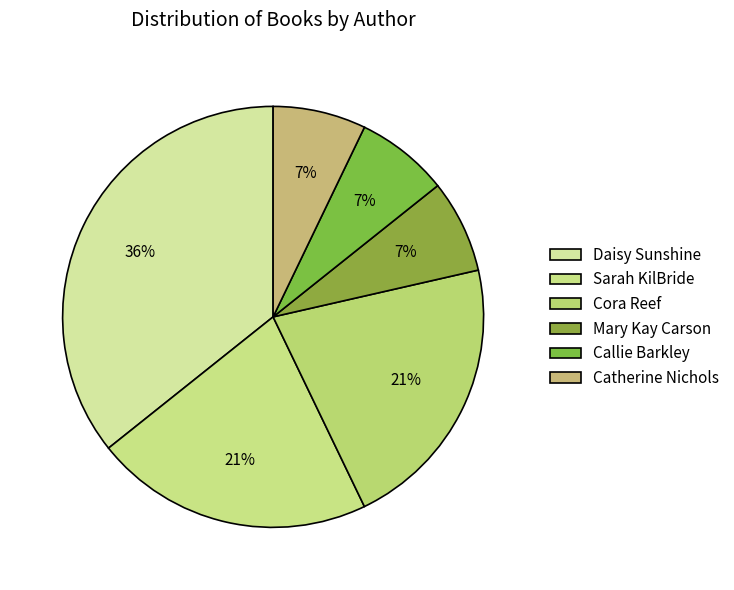

Count the number of slices in the pie.

6